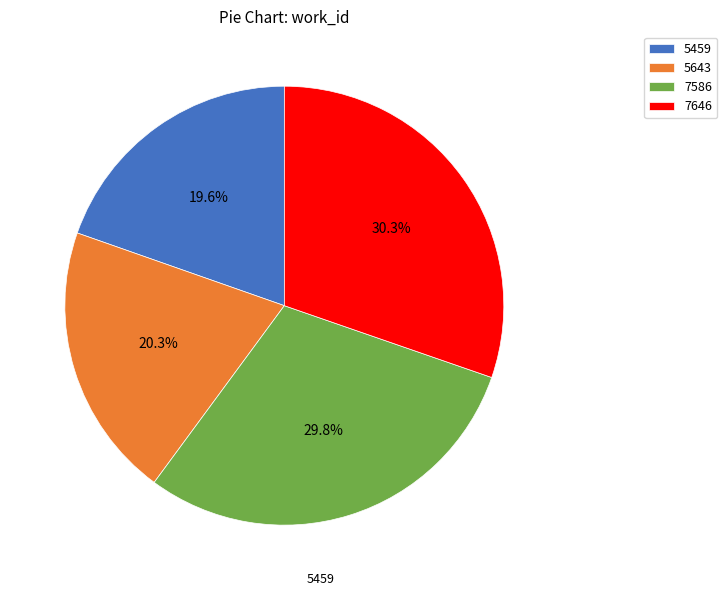

What is the ratio of the value at 7586 to the value at 7646?

1.0